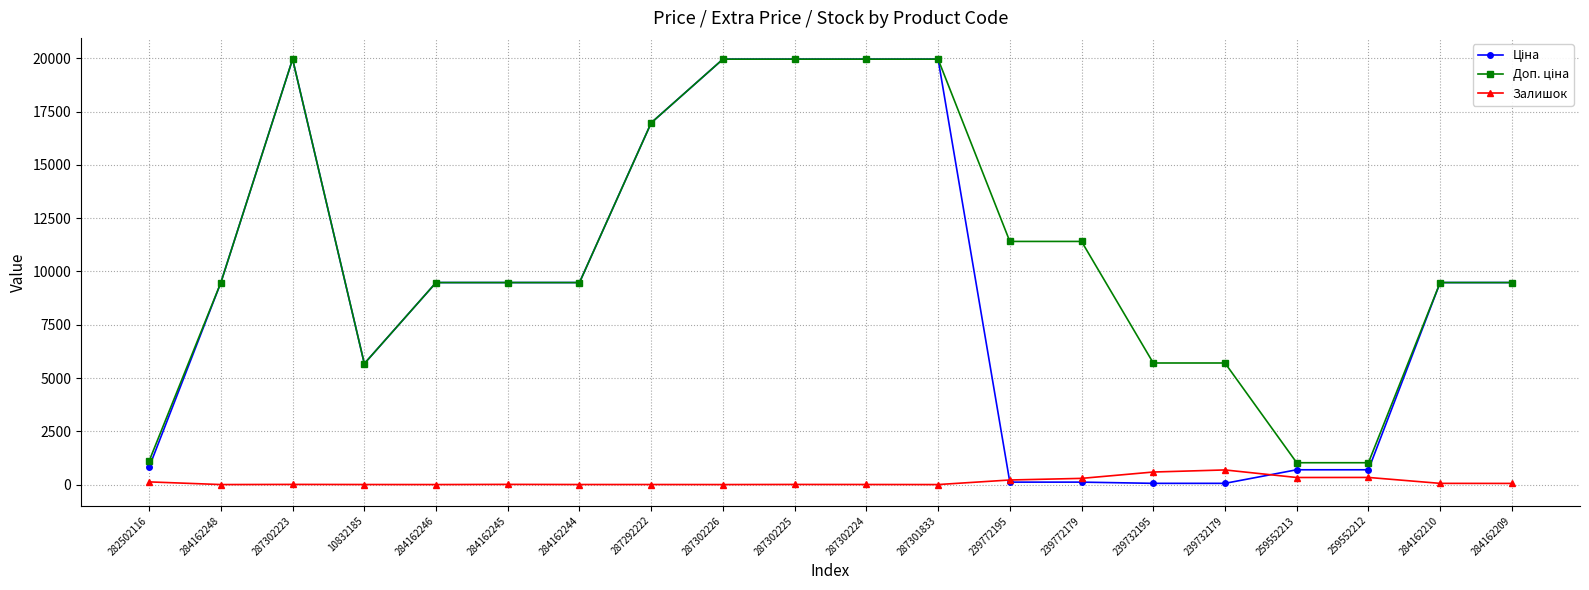

True or false: Залишок has a value of 214.0 at 239772195.

True